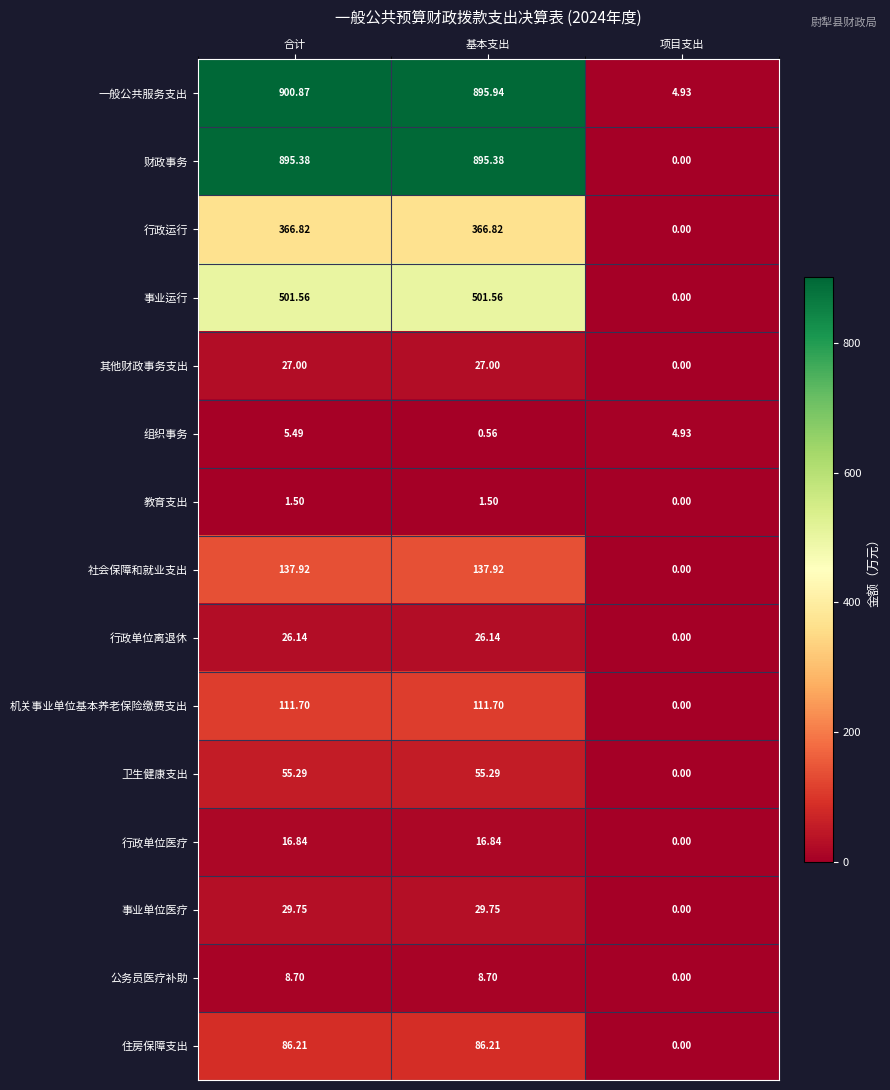

At 基本支出, list the series in order from largest to smallest.

一般公共服务支出, 财政事务, 事业运行, 行政运行, 社会保障和就业支出, 机关事业单位基本养老保险缴费支出, 住房保障支出, 卫生健康支出, 事业单位医疗, 其他财政事务支出, 行政单位离退休, 行政单位医疗, 公务员医疗补助, 教育支出, 组织事务